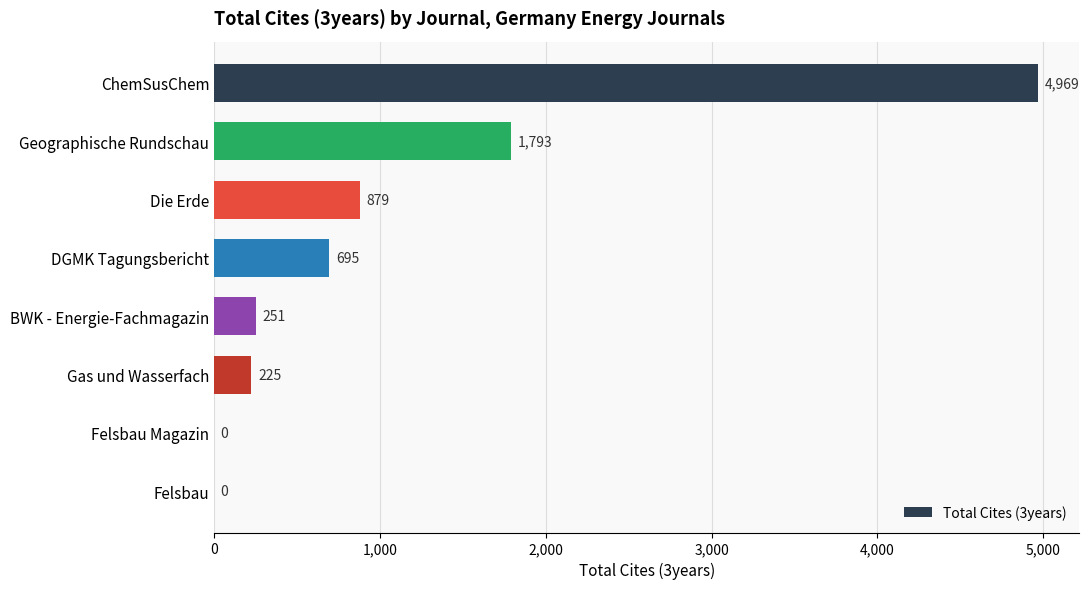

Count the number of categories in the chart.

8